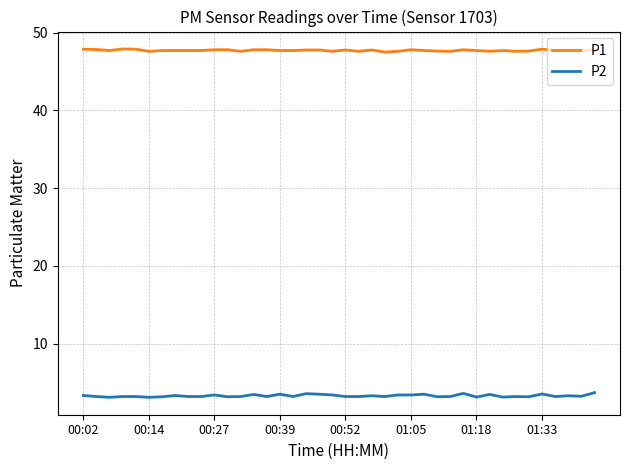

Which series has the largest total across all categories?

P1